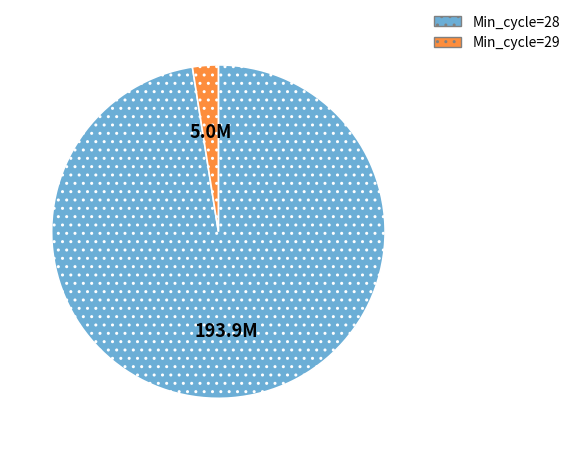

Do Min_cycle=28 and Min_cycle=29 together represent more than half of the pie?

Yes